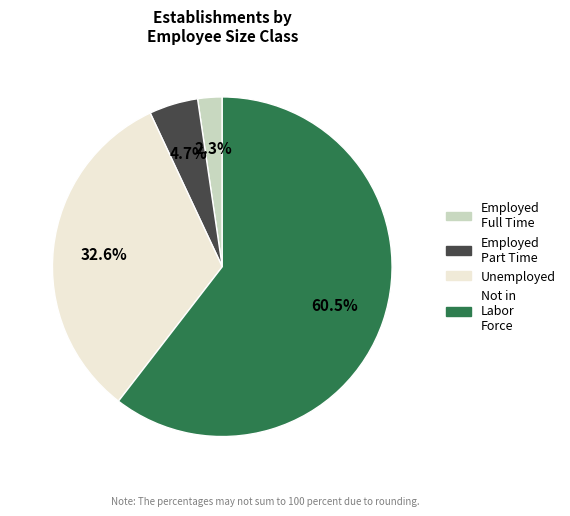

Rank the categories by value from lowest to highest.

Employed Full Time, Employed Part Time, Unemployed, Not in Labor Force